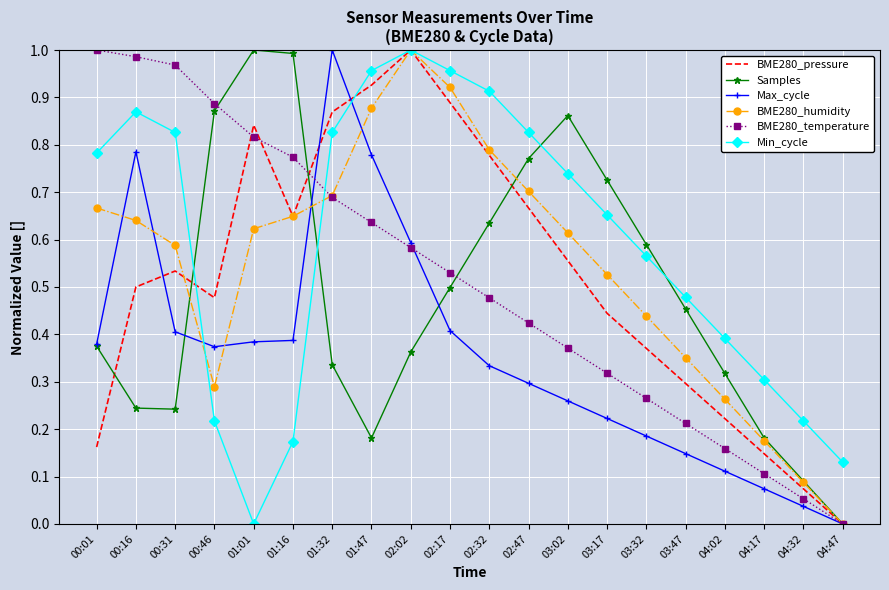

How many values in BME280_temperature are above zero?

19